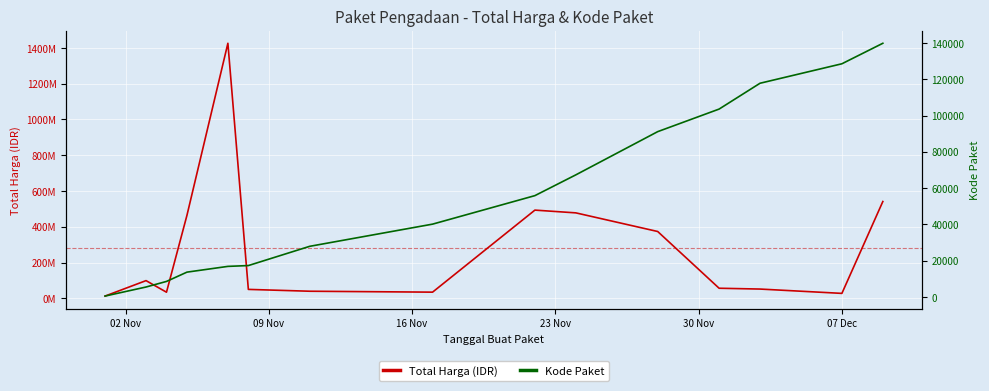

The Kode Paket series shows 11435 at 8. True or false?

False